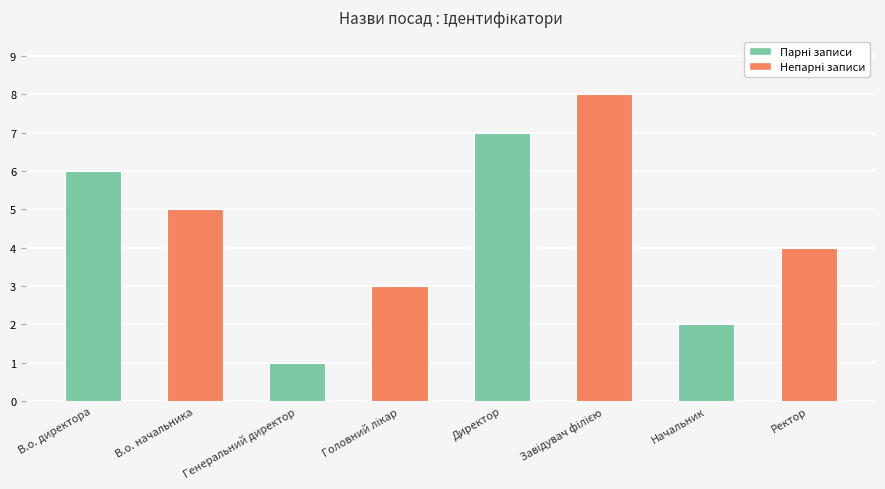

What is the label of the 3rd bar from the left?

Генеральний директор